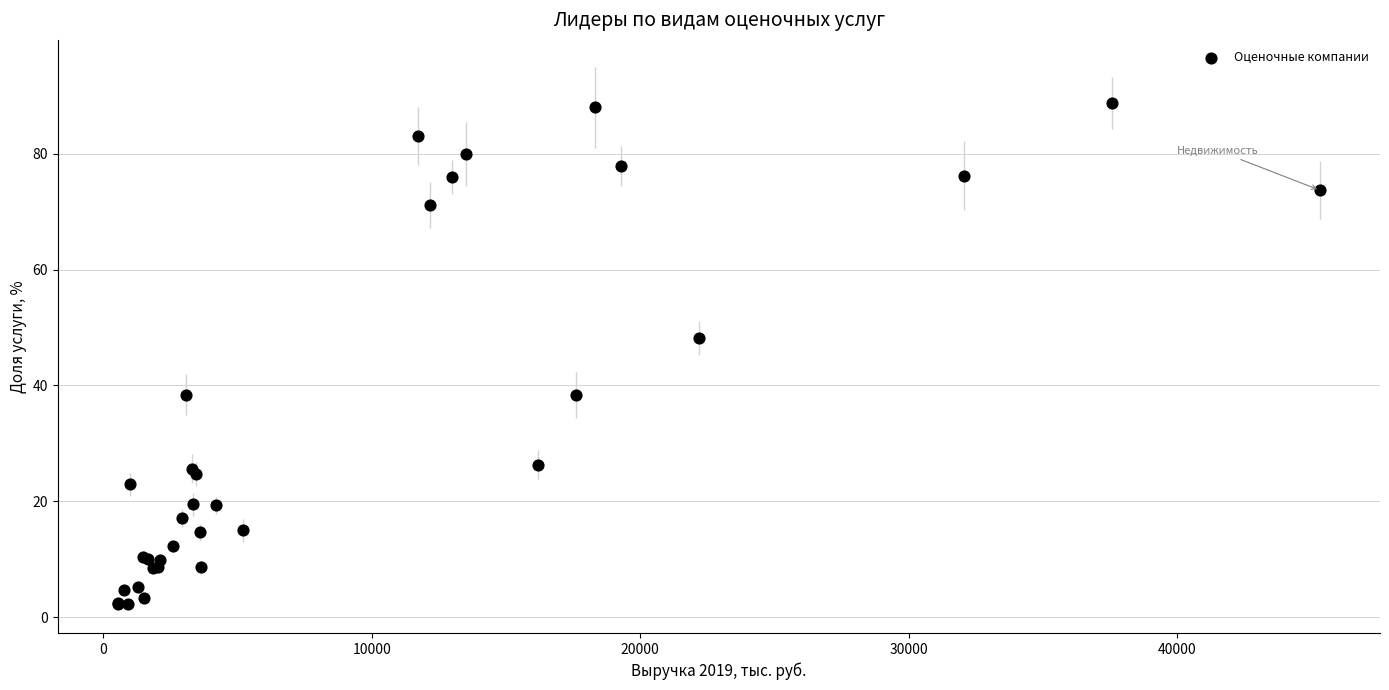

What Y value in the scatter plot is closest to 45?

48.2